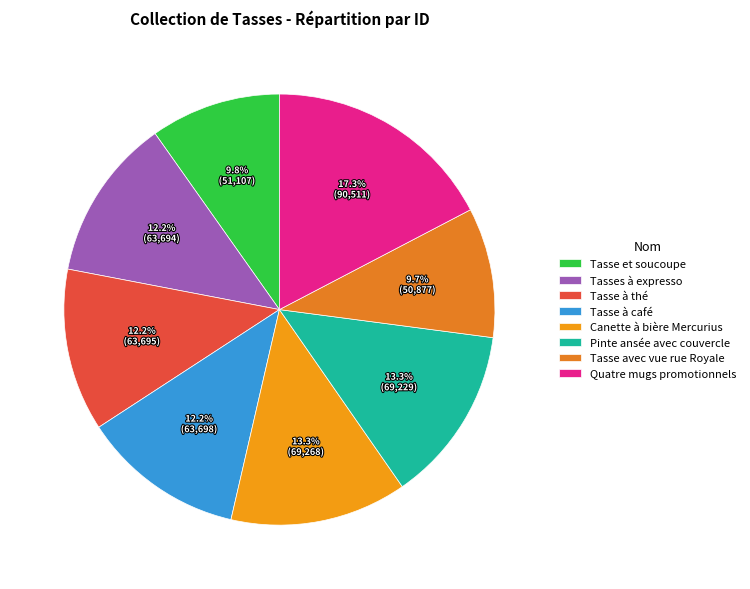

What is the largest slice in the pie chart?

Quatre mugs promotionnels